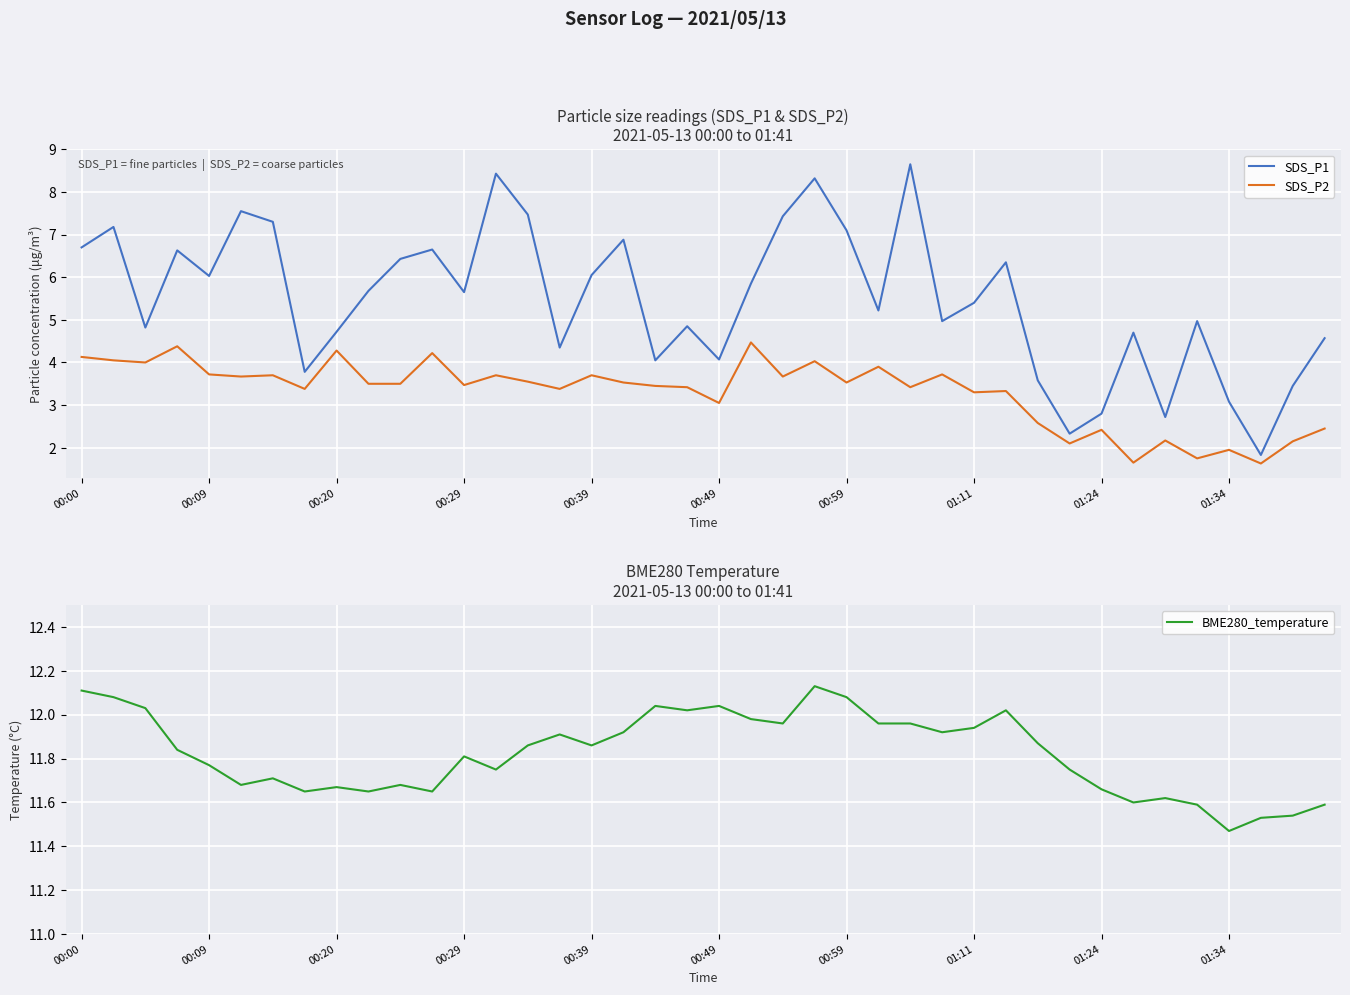

True or false: SDS_P2 and SDS_P1 cross at least once.

False